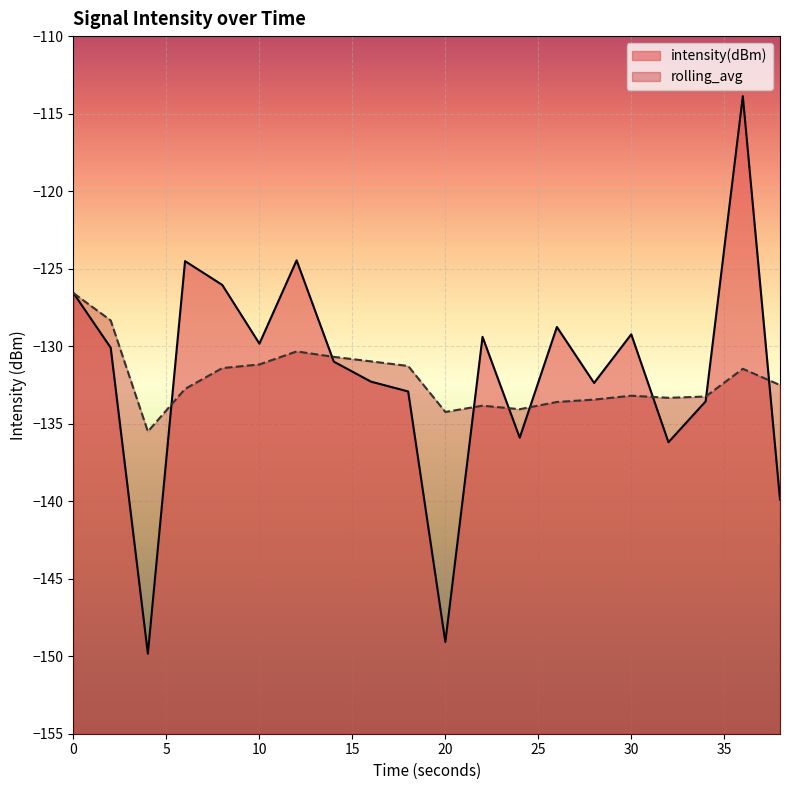

Does the chart display data point markers on the line(s)?

No